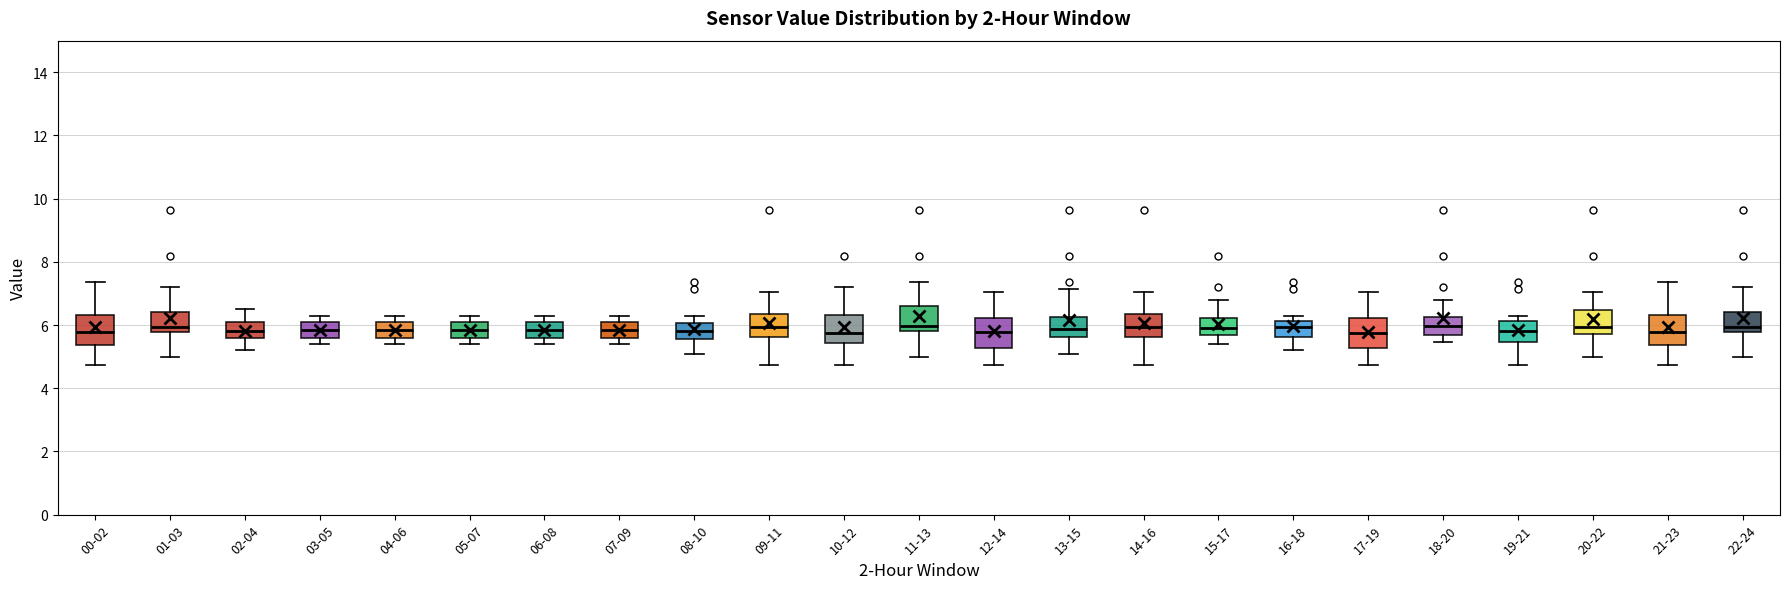

Reading left to right, transcribe this box plot: for each box, give where its median line is, the range the box spans, and where its two whiskers end, as read against the y-axis. The values are not printed on the chart, so give them approximately, as read against the axis.

00-02: median 5.8, box 5.4 to 6.4, whiskers 4.8 to 7.4
01-03: median 6.0, box 5.8 to 6.4, whiskers 5.0 to 7.2
02-04: median 5.8, box 5.6 to 6.2, whiskers 5.2 to 6.6
03-05: median 5.8, box 5.6 to 6.2, whiskers 5.4 to 6.4
04-06: median 5.8, box 5.6 to 6.2, whiskers 5.4 to 6.4
05-07: median 5.8, box 5.6 to 6.2, whiskers 5.4 to 6.4
06-08: median 5.8, box 5.6 to 6.2, whiskers 5.4 to 6.4
07-09: median 5.8, box 5.6 to 6.2, whiskers 5.4 to 6.4
08-10: median 5.8, box 5.6 to 6.0, whiskers 5.0 to 6.4
09-11: median 6.0, box 5.6 to 6.4, whiskers 4.8 to 7.0
10-12: median 5.8, box 5.4 to 6.4, whiskers 4.8 to 7.2
11-13: median 6.0, box 5.8 to 6.6, whiskers 5.0 to 7.4
12-14: median 5.8, box 5.2 to 6.2, whiskers 4.8 to 7.0
13-15: median 5.8, box 5.6 to 6.2, whiskers 5.0 to 7.2
14-16: median 6.0, box 5.6 to 6.4, whiskers 4.8 to 7.0
15-17: median 6.0, box 5.6 to 6.2, whiskers 5.4 to 6.8
16-18: median 6.0, box 5.6 to 6.2, whiskers 5.2 to 6.4
17-19: median 5.8, box 5.2 to 6.2, whiskers 4.8 to 7.0
18-20: median 6.0, box 5.8 to 6.2, whiskers 5.4 to 6.8
19-21: median 5.8, box 5.4 to 6.2, whiskers 4.8 to 6.4
20-22: median 6.0, box 5.8 to 6.4, whiskers 5.0 to 7.0
21-23: median 5.8, box 5.4 to 6.4, whiskers 4.8 to 7.4
22-24: median 6.0, box 5.8 to 6.4, whiskers 5.0 to 7.2